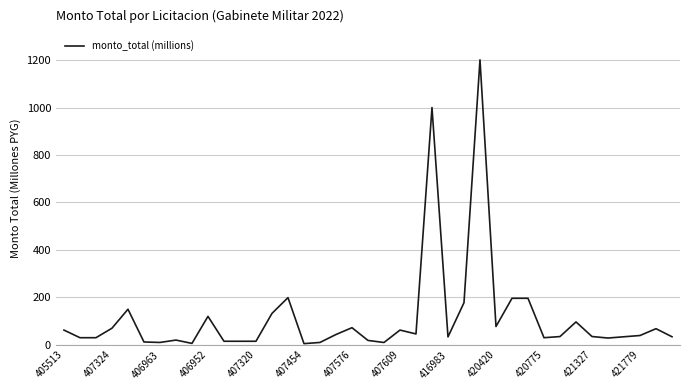

What is the maximum value shown in the chart?

1201.1